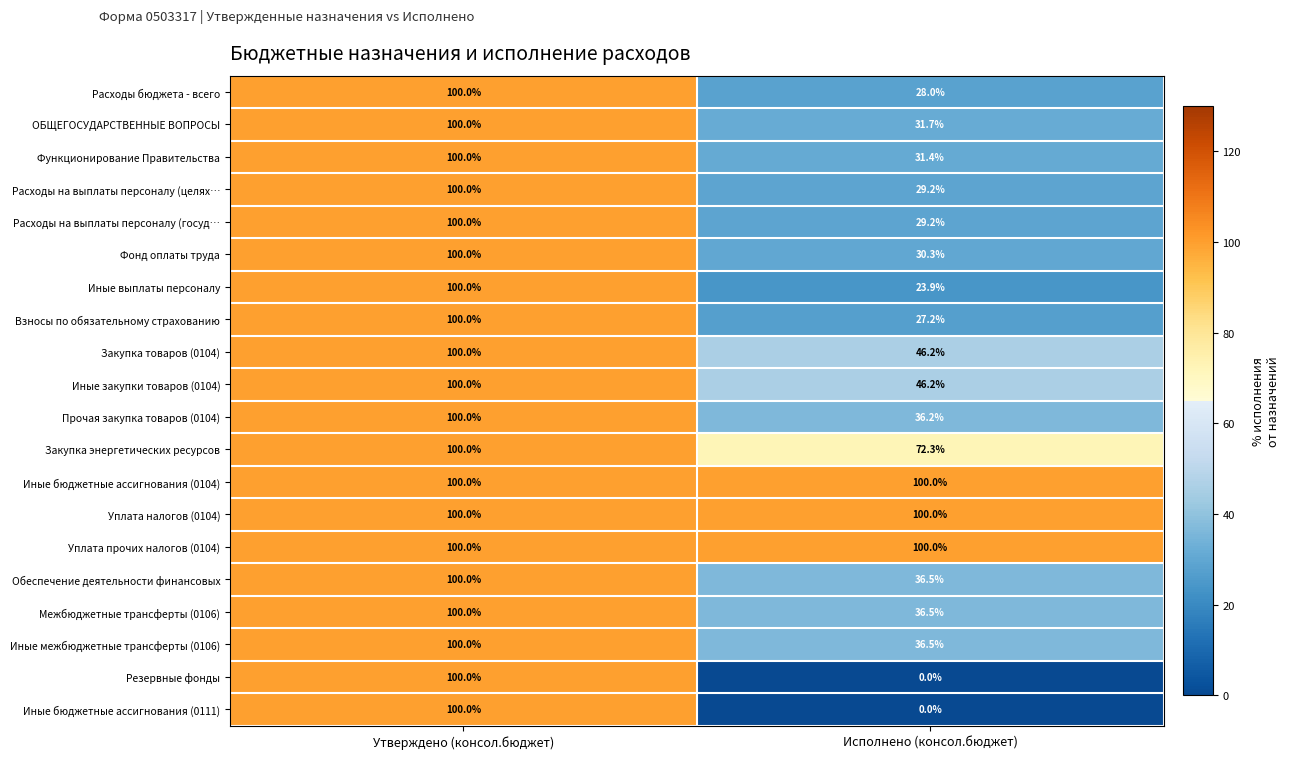

What value does the Иные закупки товаров (0104) series have at Утверждено (консол.бюджет)?

100.0